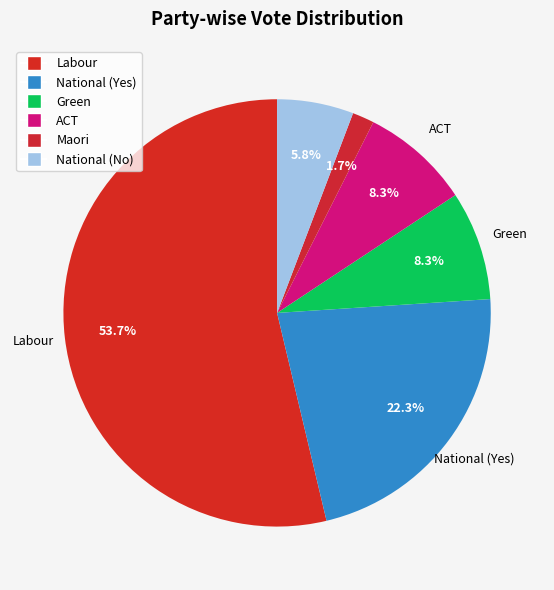

To the nearest percent, what is the difference between the National (Yes) and ACT slice percentages?

14%